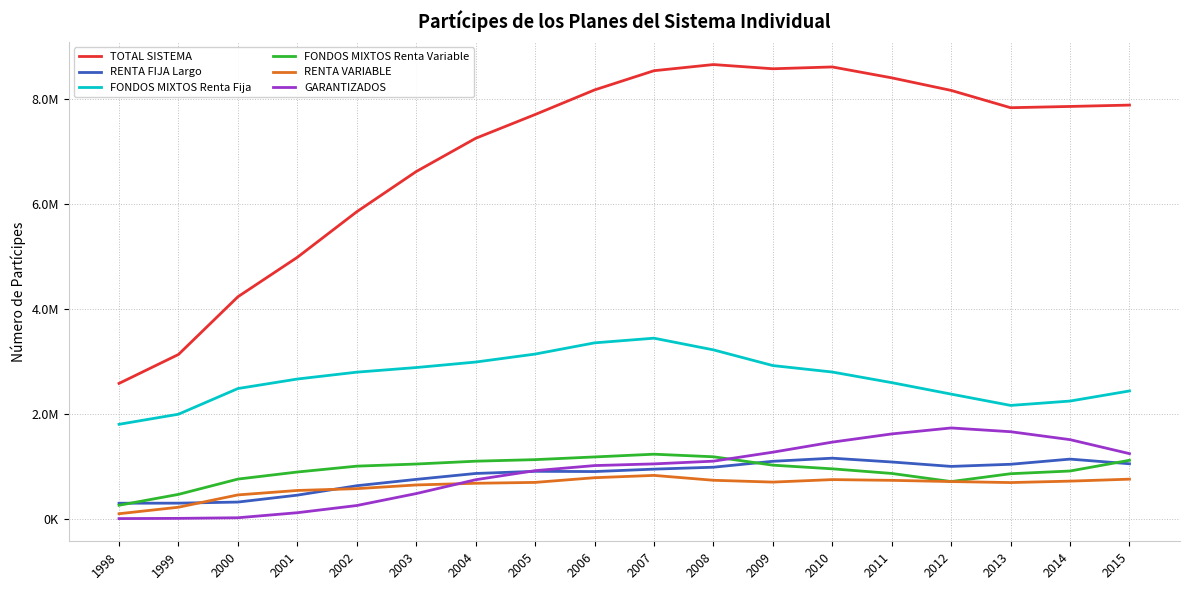

Which series has the largest total across all categories?

TOTAL SISTEMA